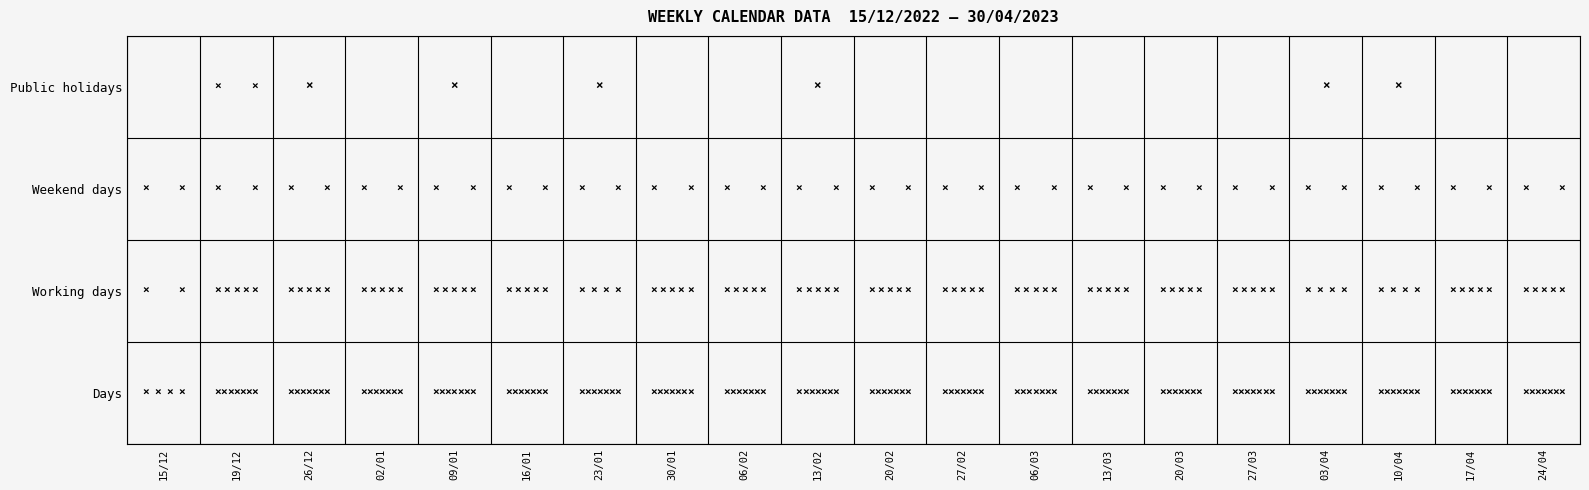

Is the value of Days at 13/03 greater than the value of Weekend days at 10/04?

Yes